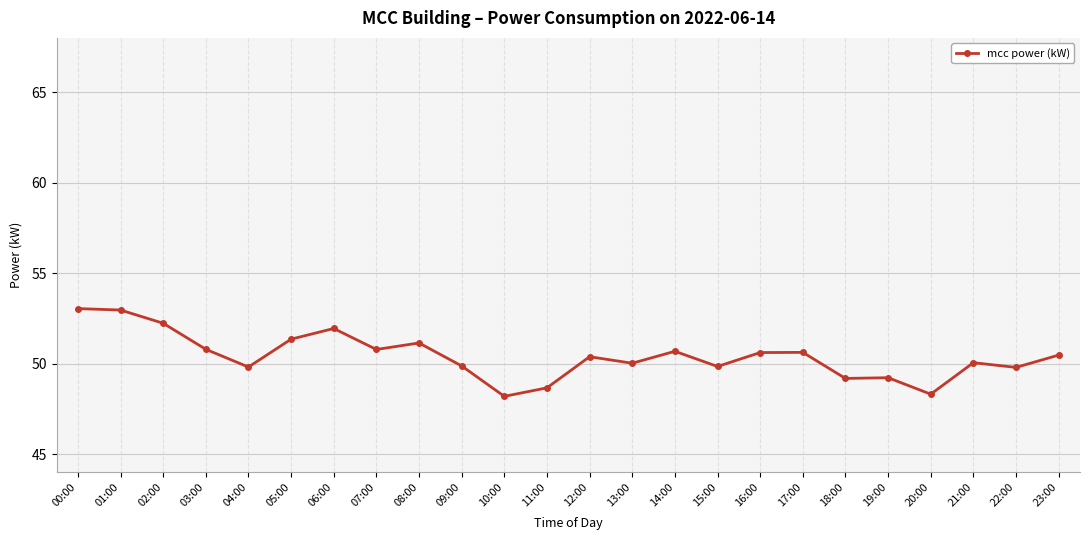

What is the minimum value shown in the chart?

48.2